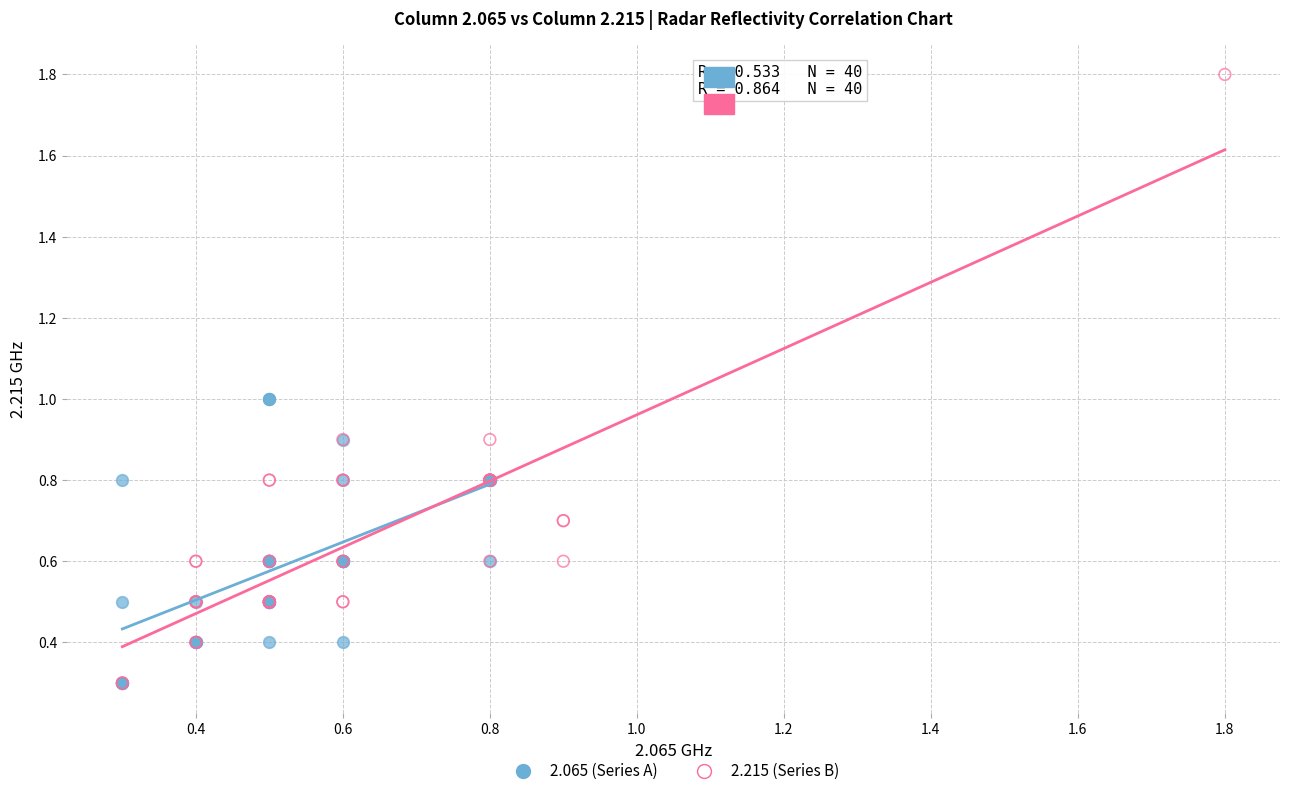

Which series reaches the maximum Y coordinate?

2.215 (Series B)